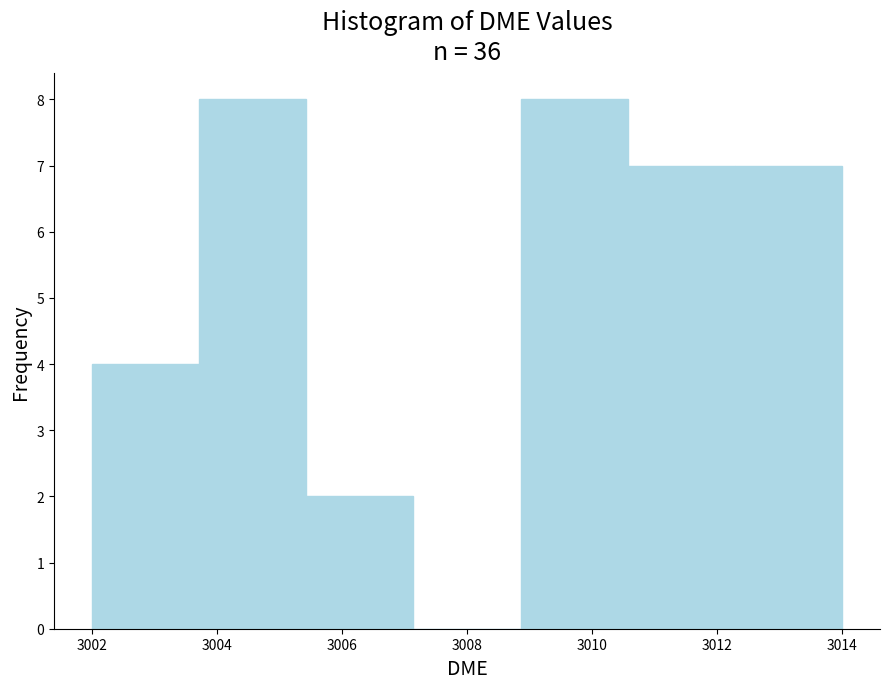

What is the height of the bar covering 3005.4 to 3007.2 on the x-axis? Neither the bar edges nor the heights are printed on the chart, so give them approximately, as read against the axes.

2